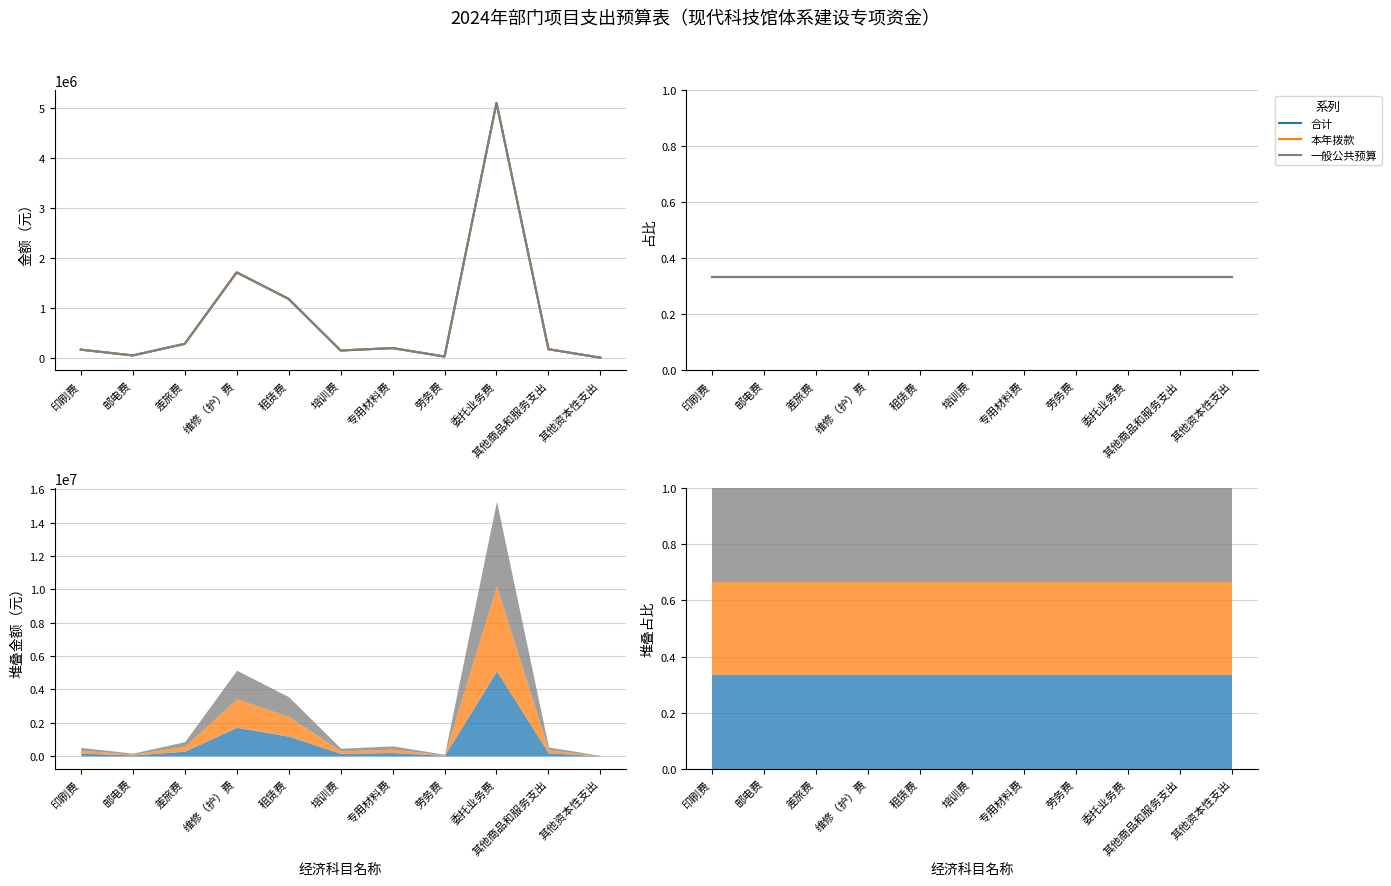

How many distinct data groups are displayed?

3